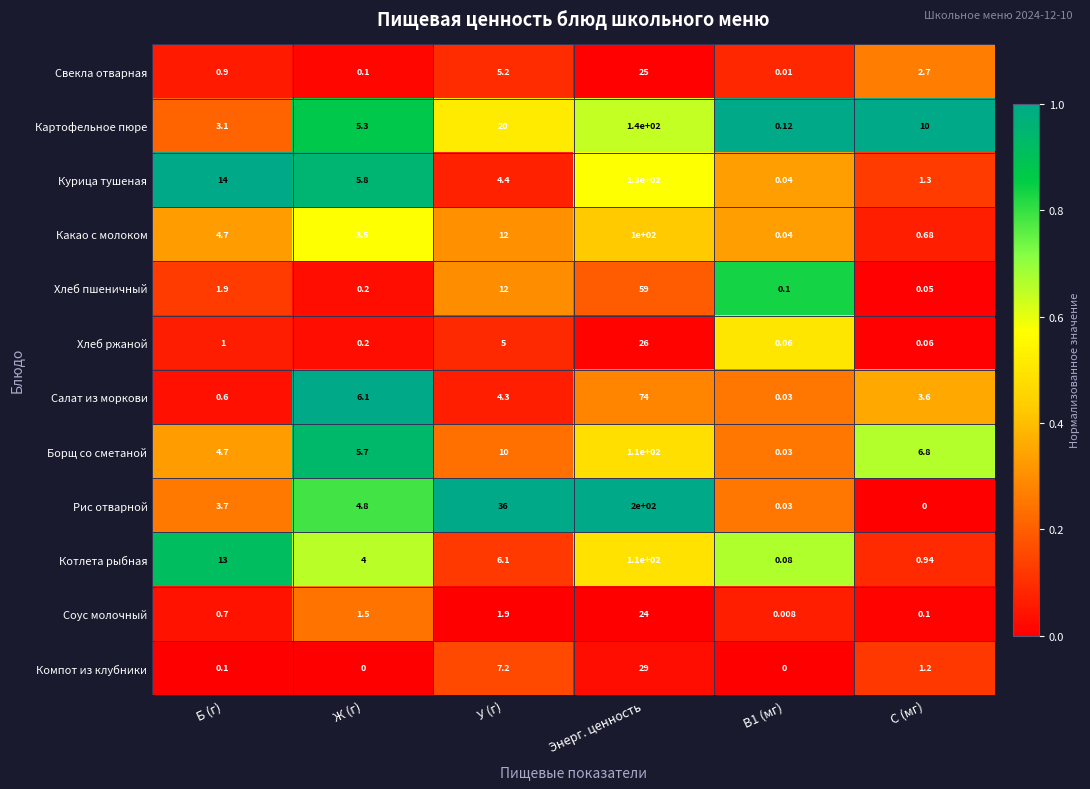

Where does the Хлеб пшеничный series first go above 1?

Б (г)